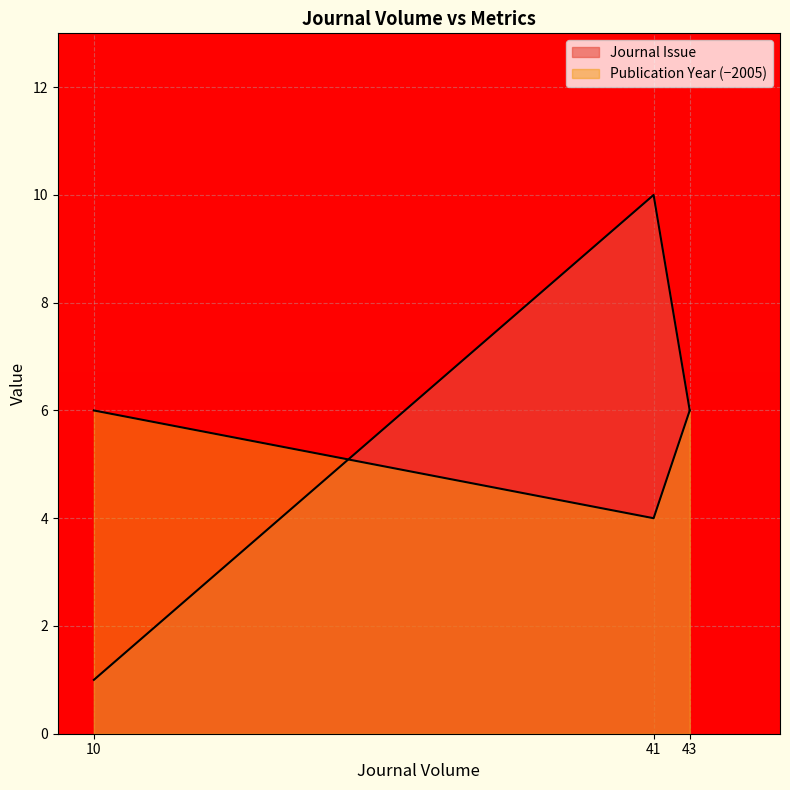

What is the difference between the second highest and minimum values in the Journal Issue series?

5